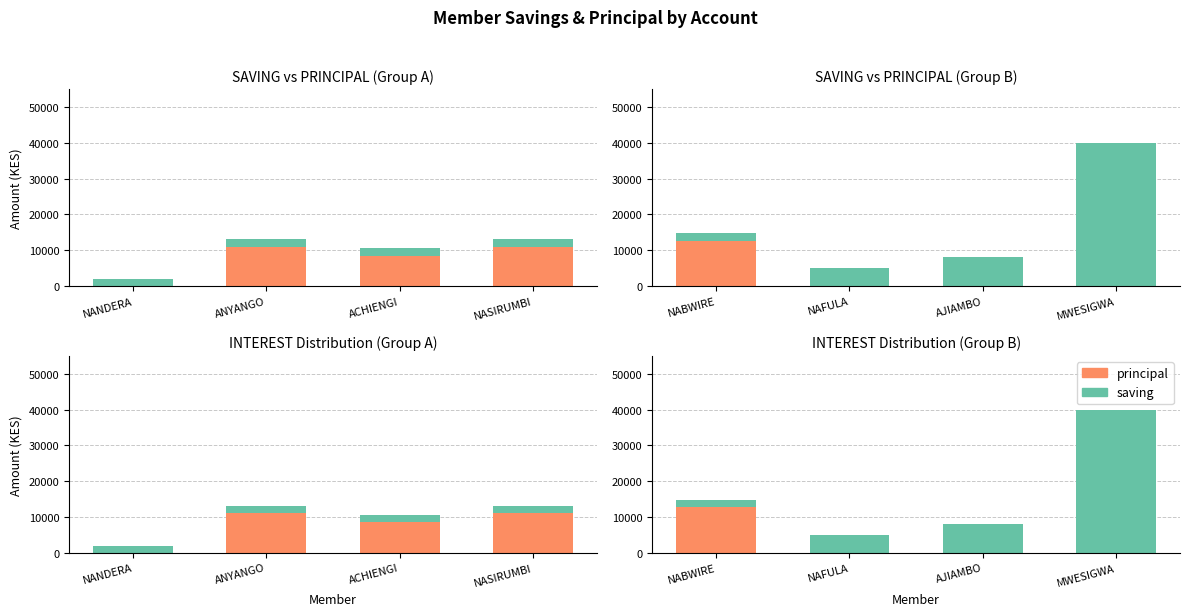

How many bars are there in each group?

2